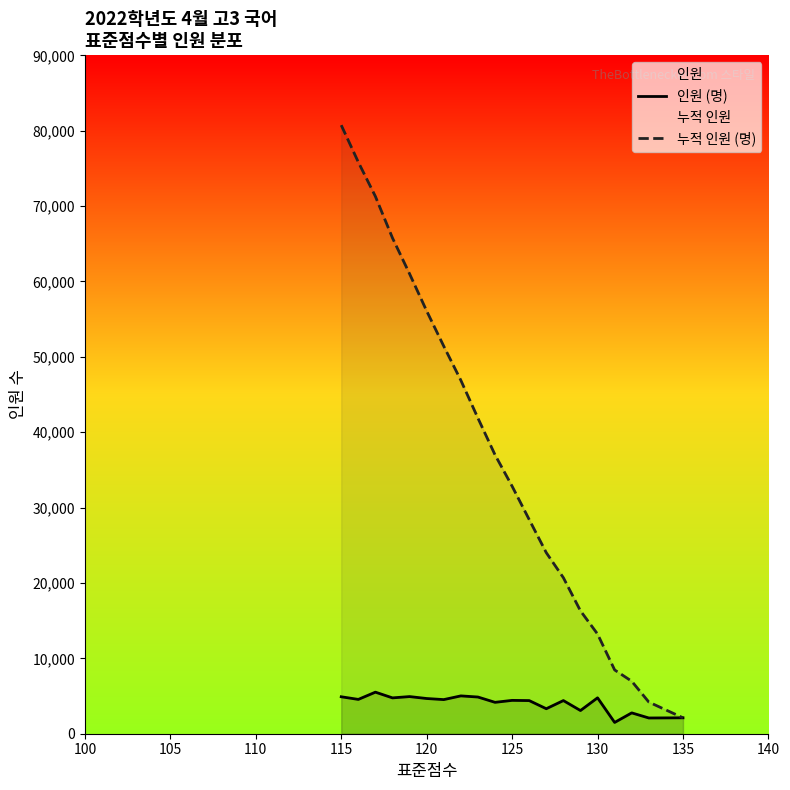

List the series in order of their peak value, highest first.

누적 인원 (명), 인원 (명)